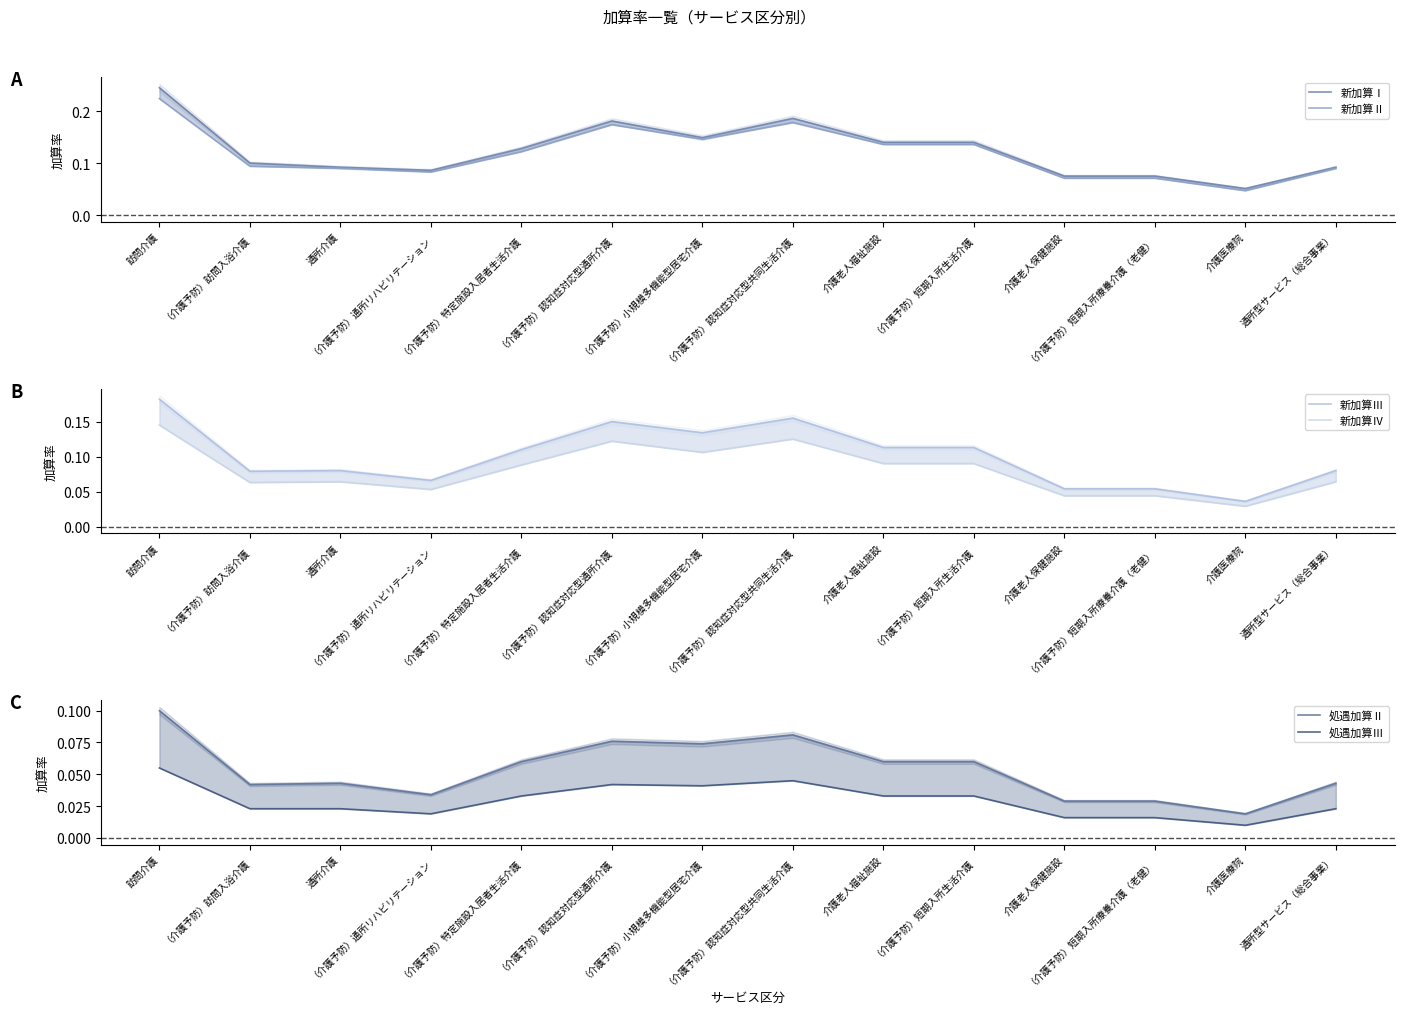

What is the spread (max minus min) of values at （介護予防）訪問入浴介護?

0.1